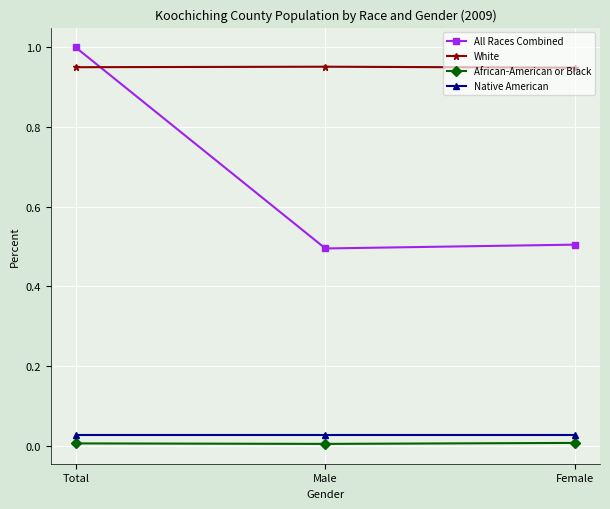

At how many categories does at least one series exceed 0?

3